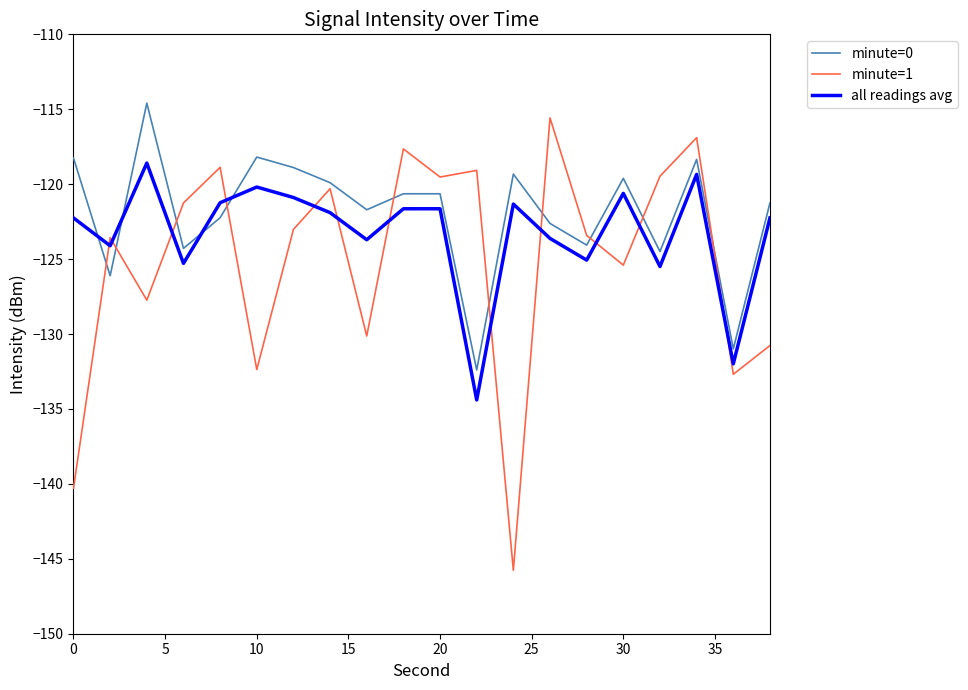

What is the minimum value shown in the chart?

-145.8